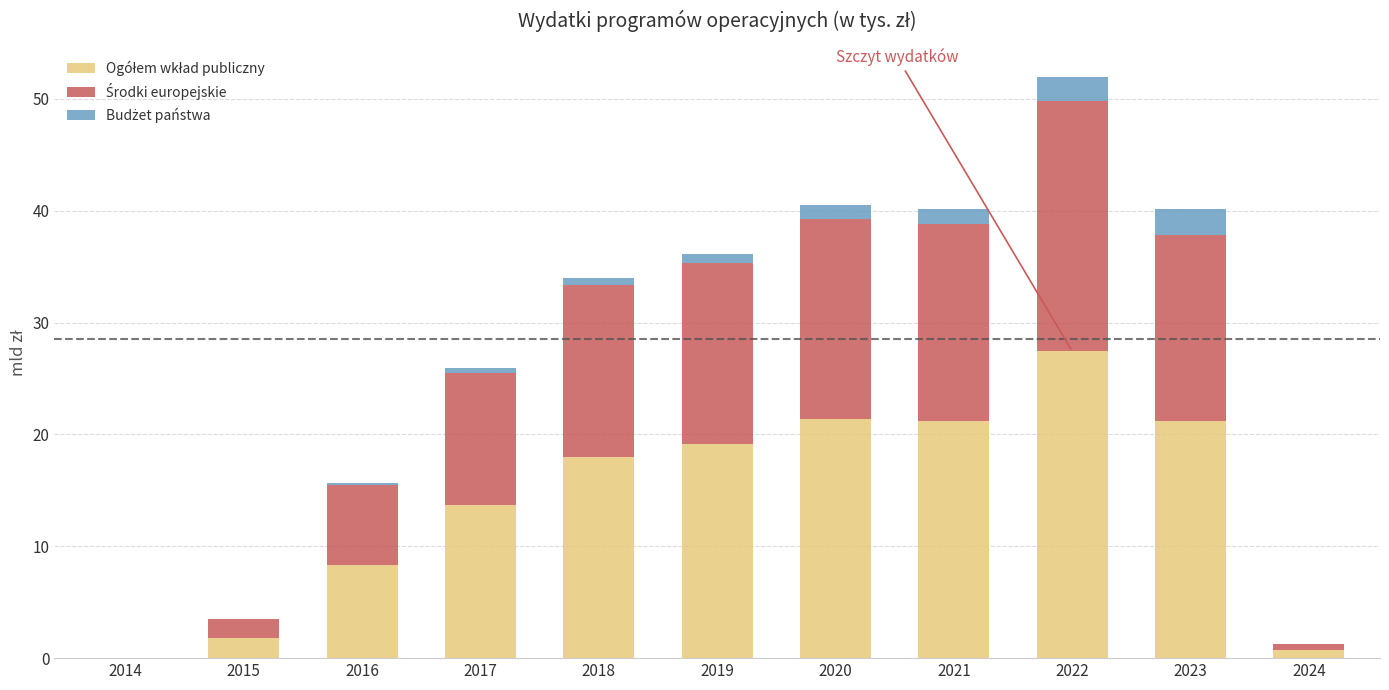

What is the total value across all series at 2023?

40.2